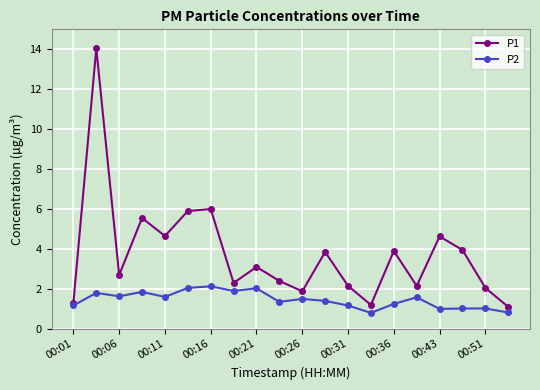

True or false: P1 and P2 cross at least once.

False